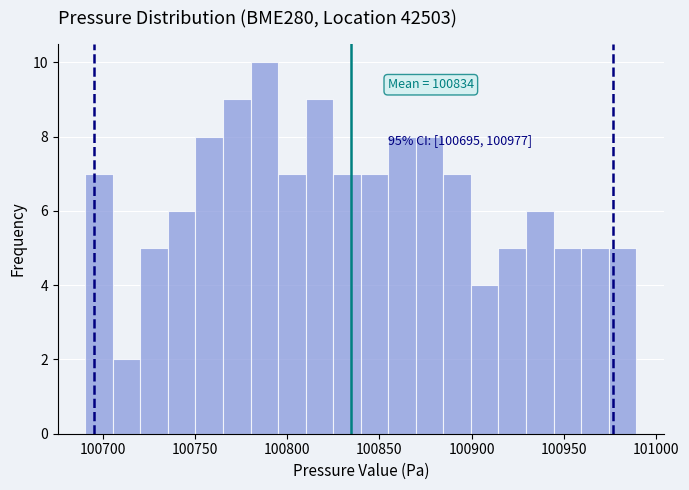

Around what value on the x-axis is the tallest bar? Give the approximate position of its centre, as read against the axis.

100790